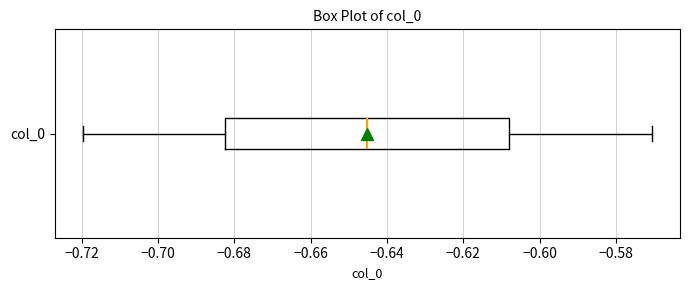

Where does the median line of the box for col_0 sit on the x-axis? The values are not printed on the chart, so give them approximately, as read against the axis.

-0.646